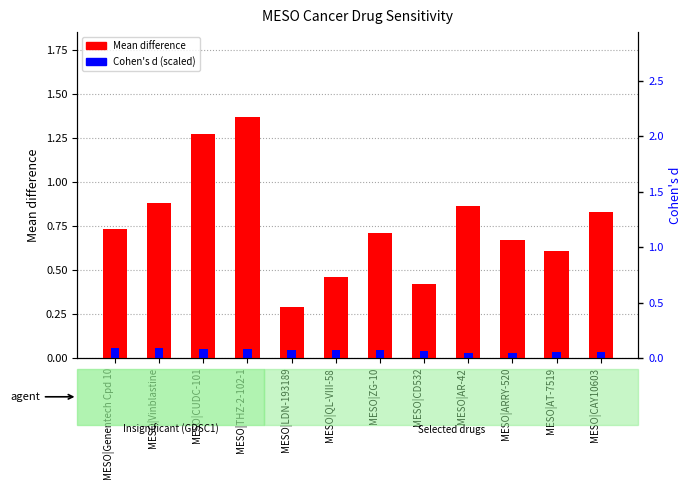

What position from the left is MESO|CUDC-101?

3